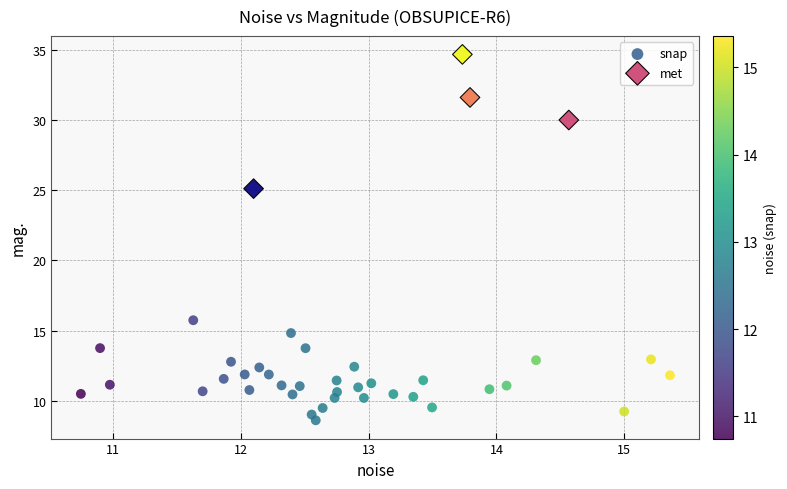

Which series contains the highest Y value?

met